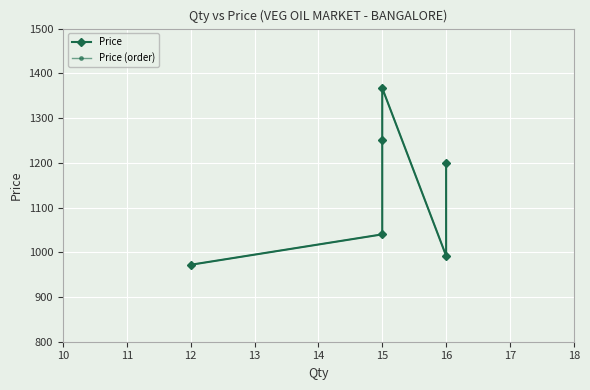

True or false: Price and Price (order) cross at least once.

False